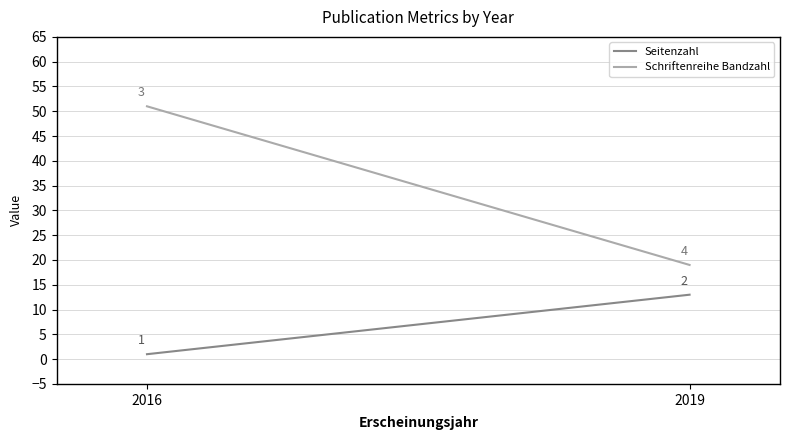

Is it true that Schriftenreihe Bandzahl equals 19 at 2019?

True